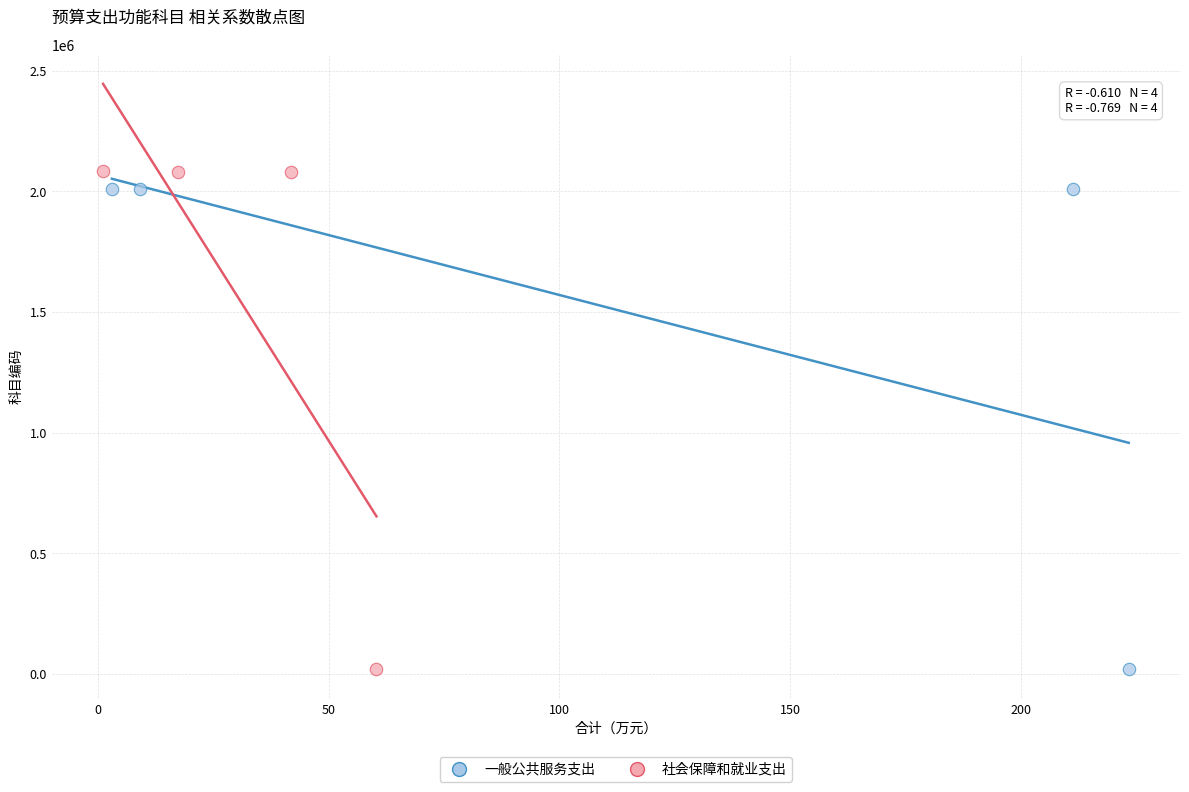

What are all the series names shown in the legend?

一般公共服务支出, 社会保障和就业支出